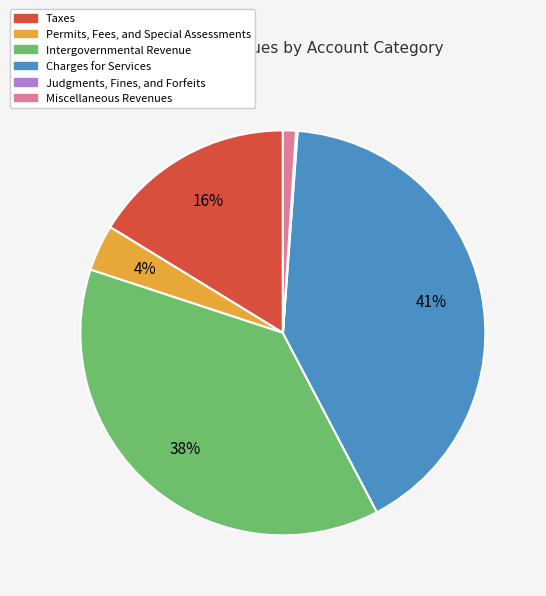

Does any single category account for the majority?

No